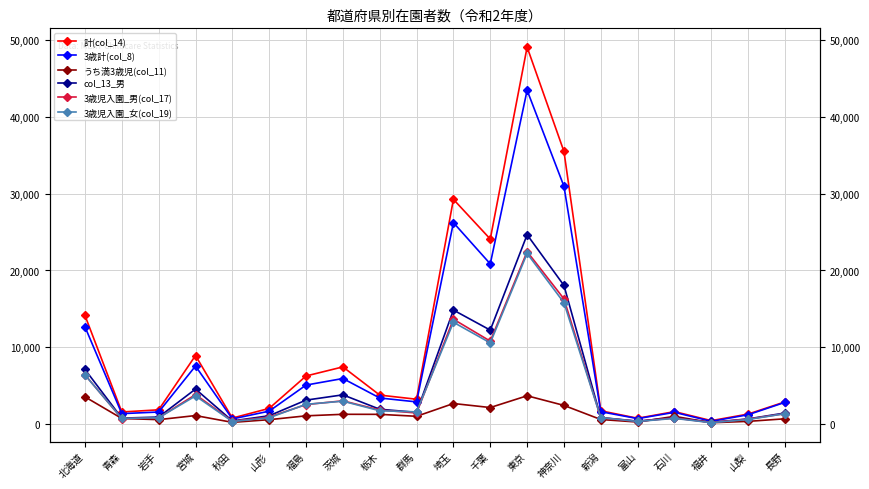

True or false: col_13_男 has a value of 1531 at 群馬.

True